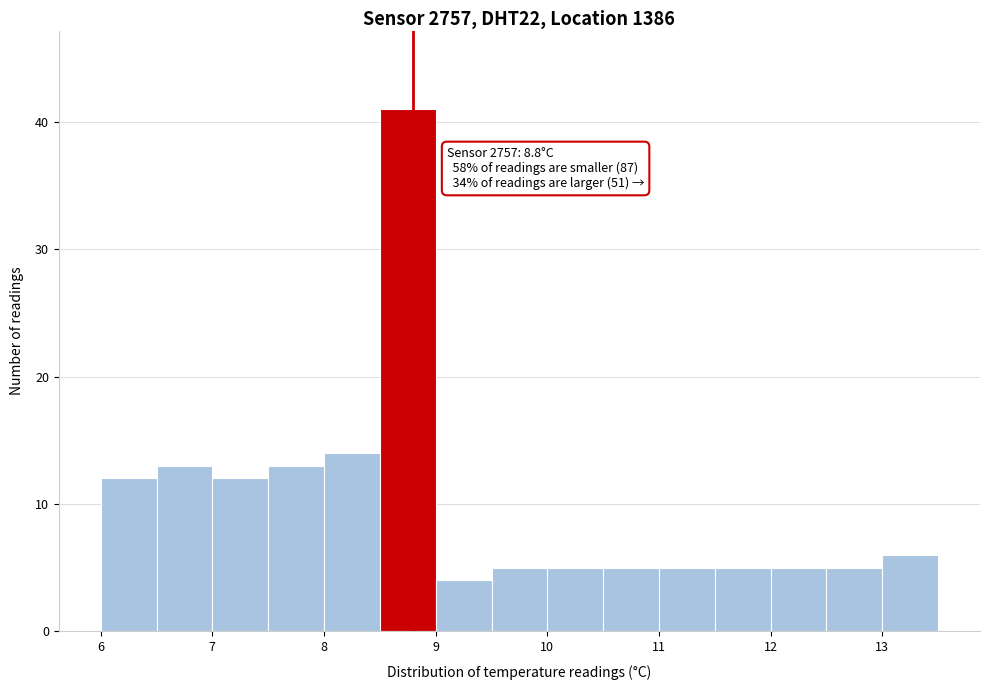

Over which range of the x-axis is the bar tallest?

8.5 to 9.0